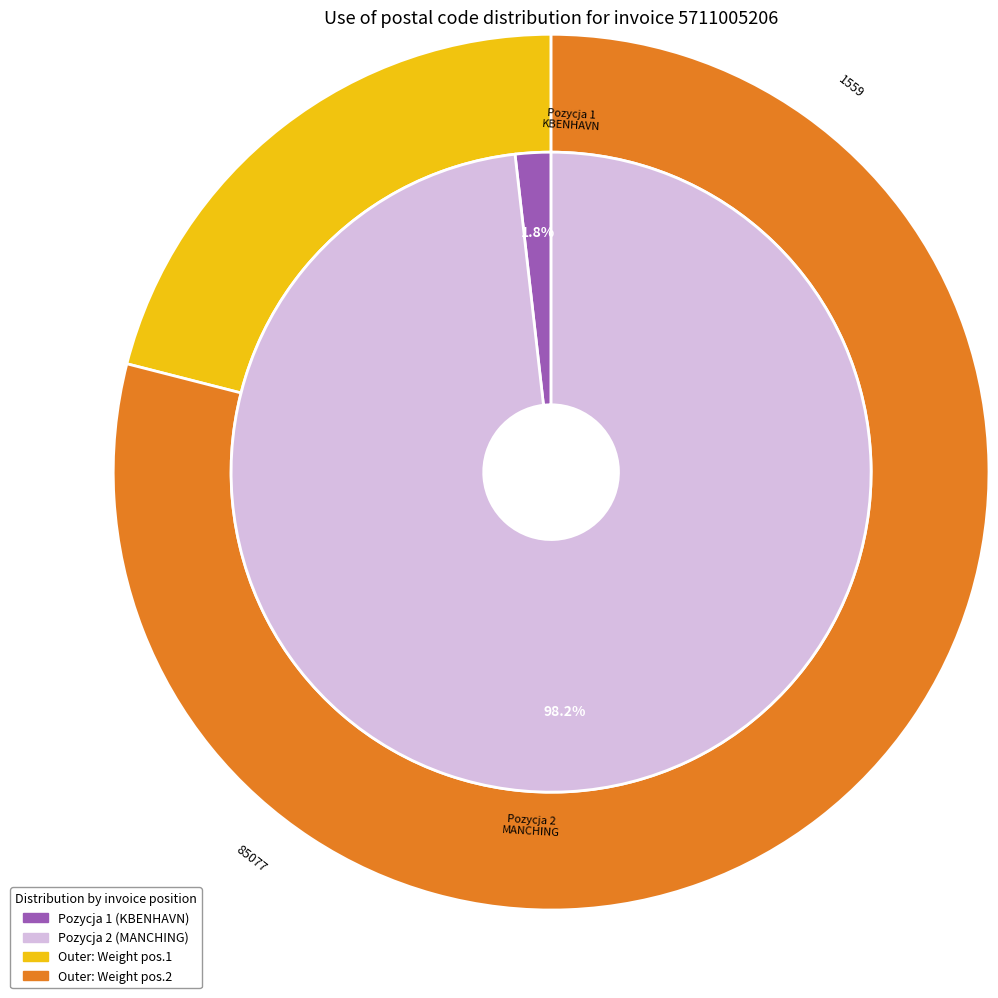

Which has a higher value, Pozycja 1 or Pozycja 2?

Pozycja 2